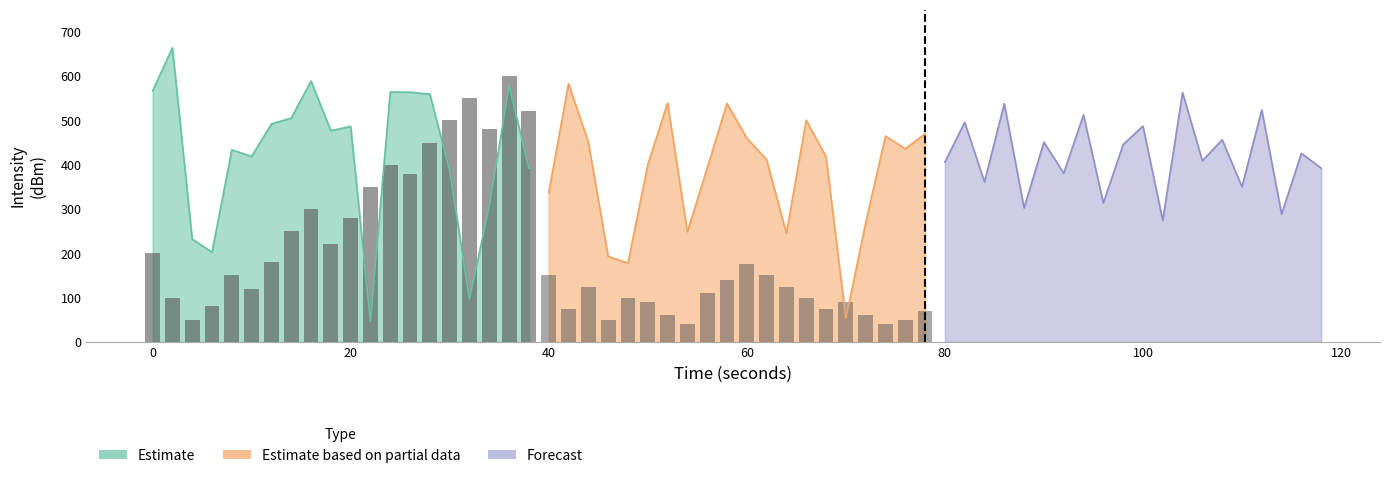

What is the maximum value shown in the chart?

663.8